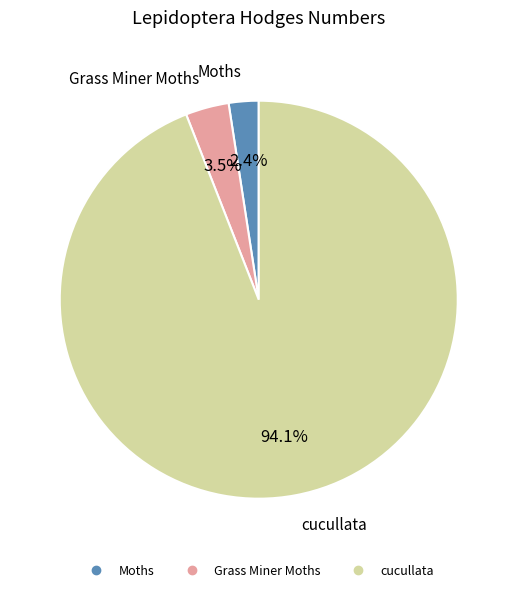

What is the smallest slice in the pie chart?

Moths